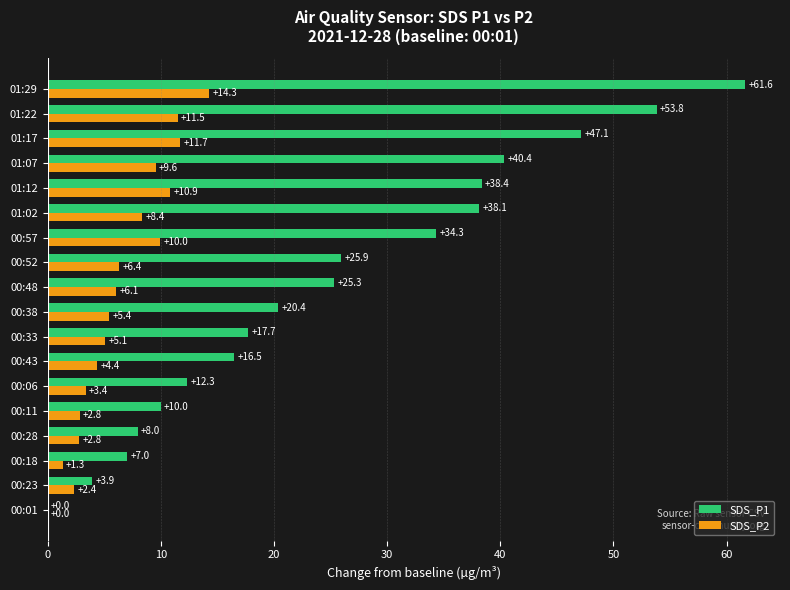

At which label does SDS_P1 reach its peak?

01:29